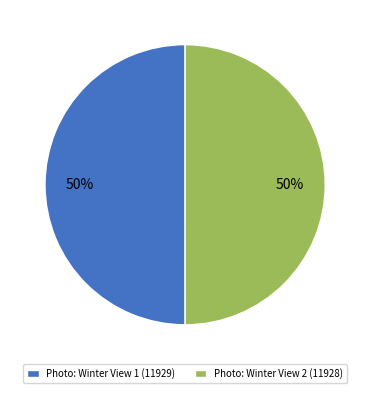

To the nearest percent, what is the average slice percentage?

50%